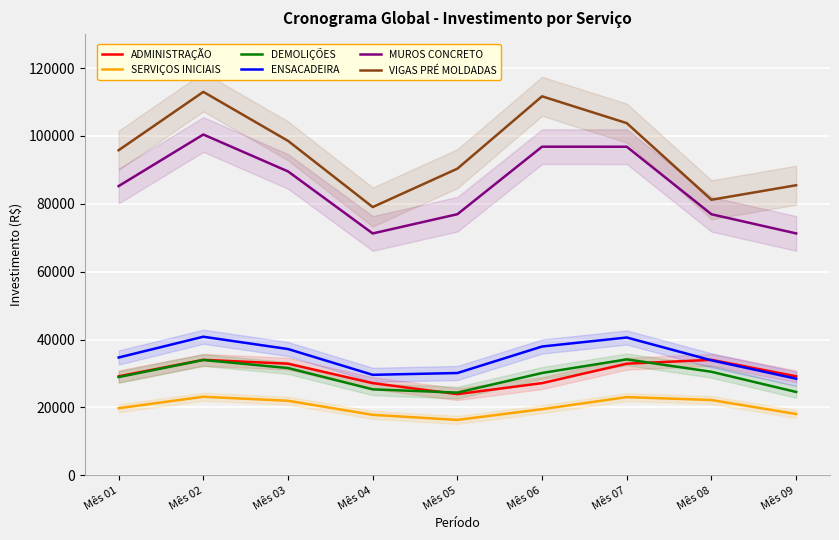

At which category is the sum across all series the highest?

Mês 02